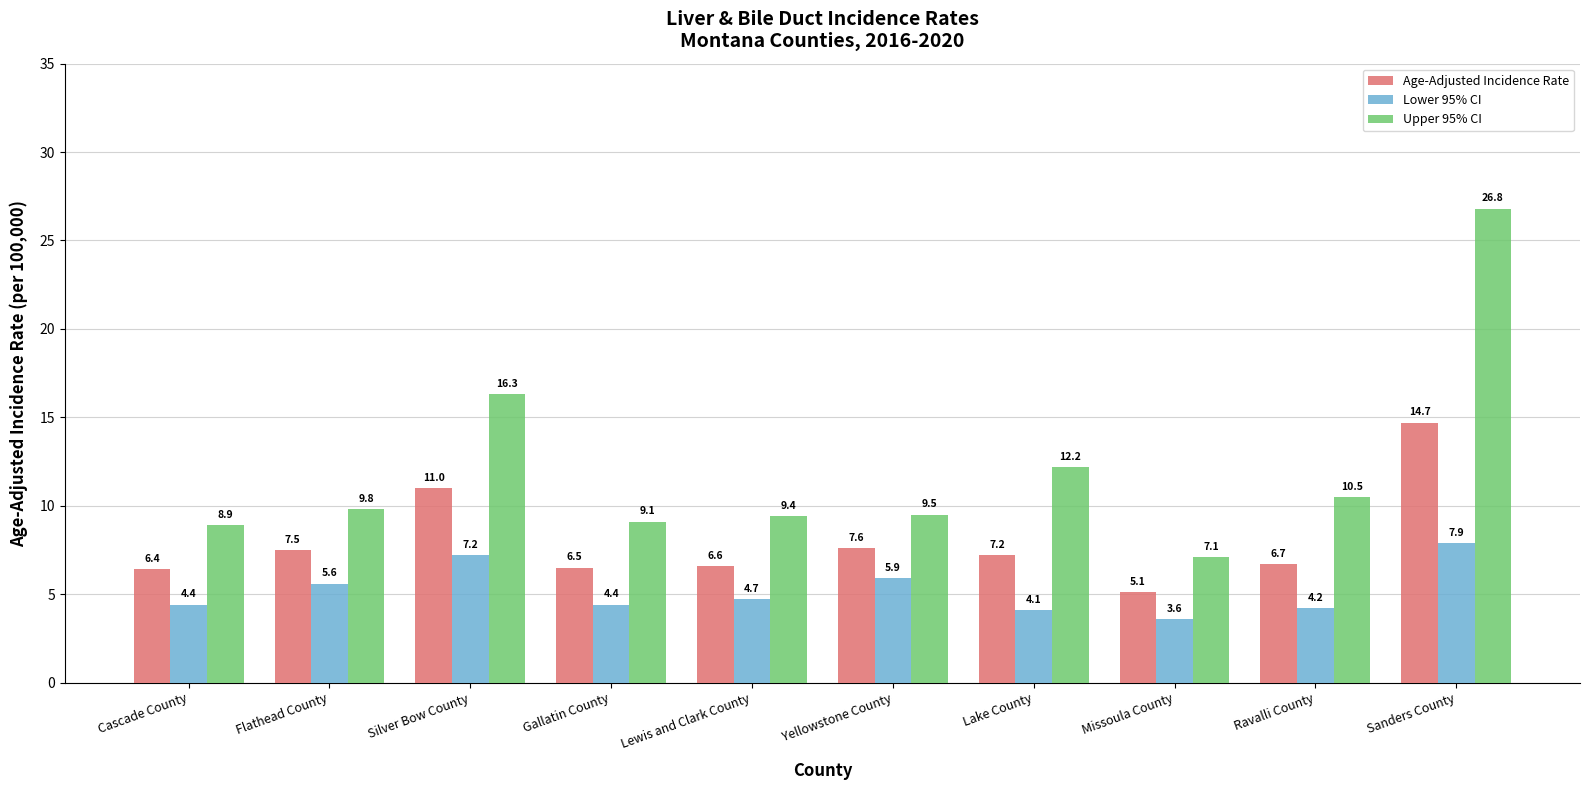

At Sanders County, list the series in order from largest to smallest.

Upper 95% CI, Age-Adjusted Incidence Rate, Lower 95% CI